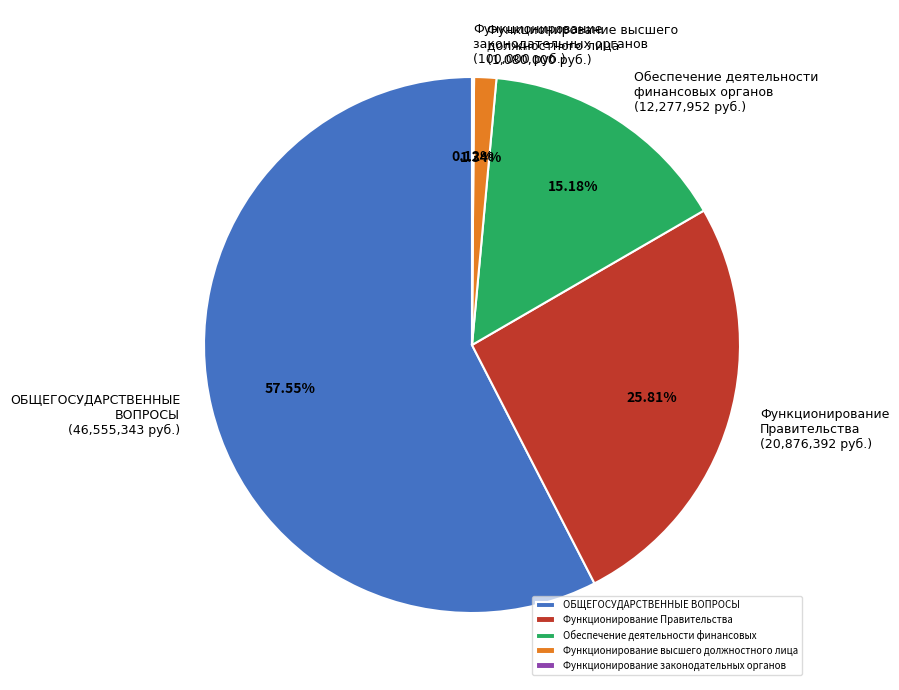

To the nearest percent, what portion does Обеспечение деятельности финансовых represent?

15%